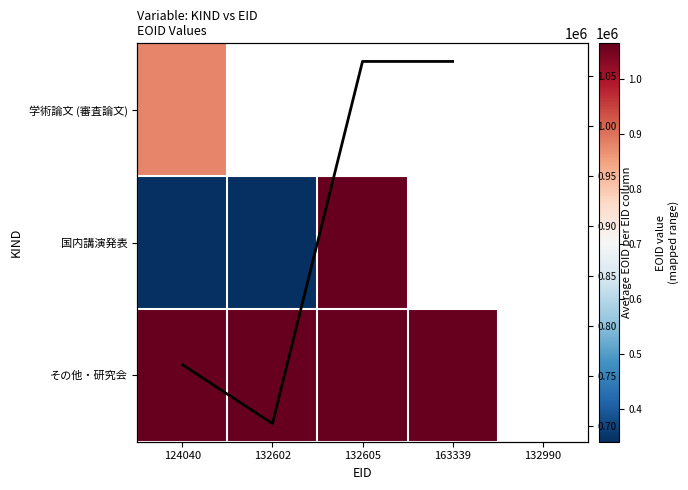

The その他・研究会 series shows 1064230.0 at 132602. True or false?

True